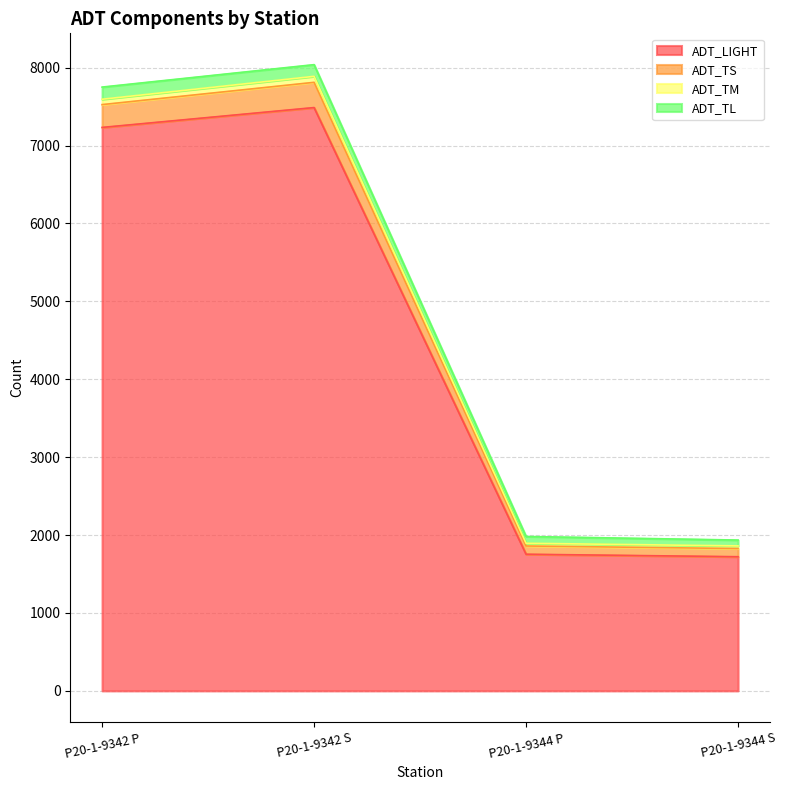

Is it true that ADT_LIGHT equals 1754 at P20-1-9344 P?

True